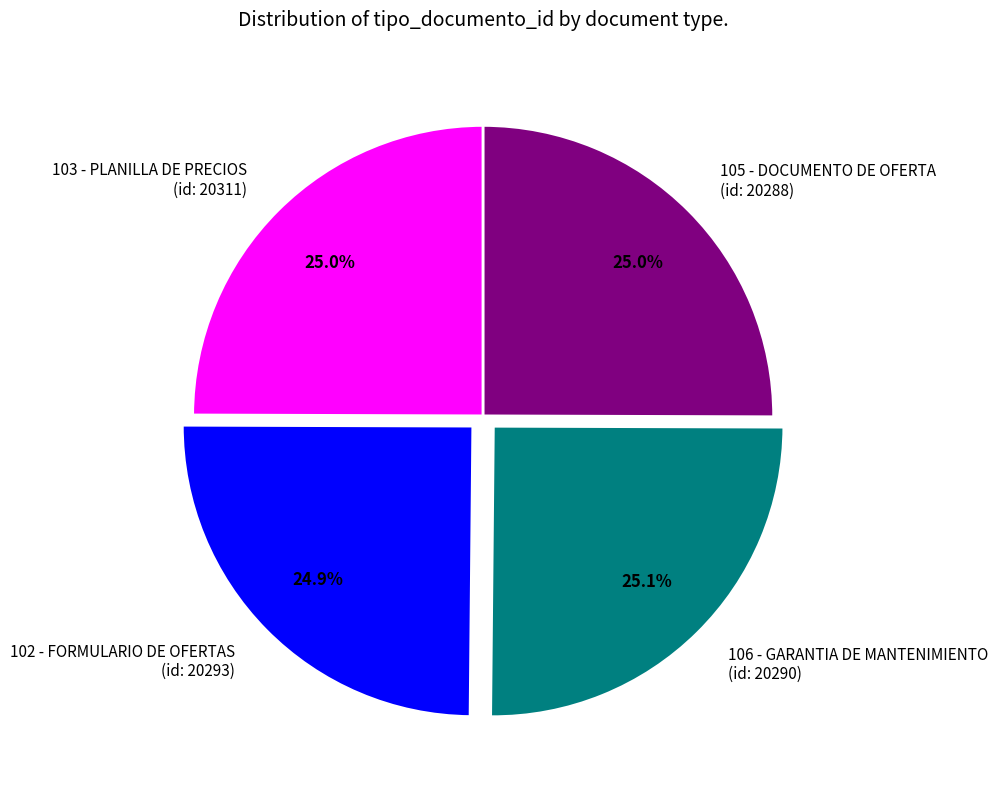

How many segments does this pie chart have?

4